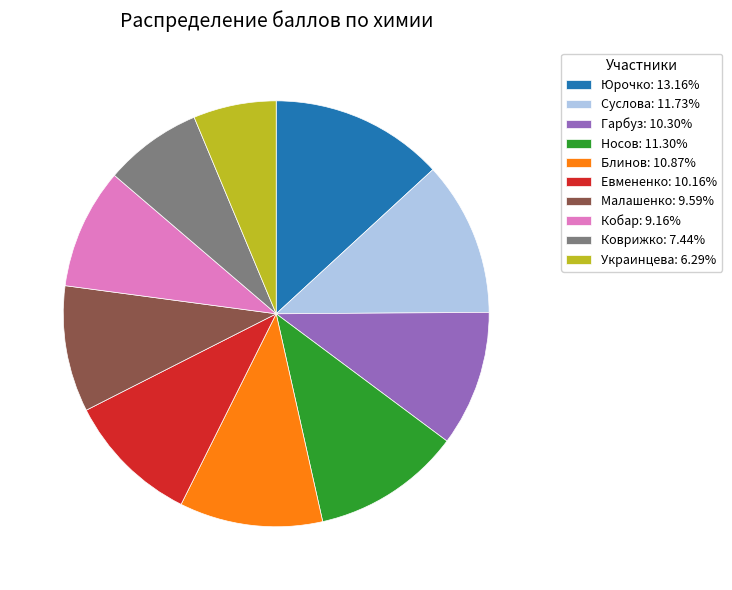

How many slices are in this pie chart?

10